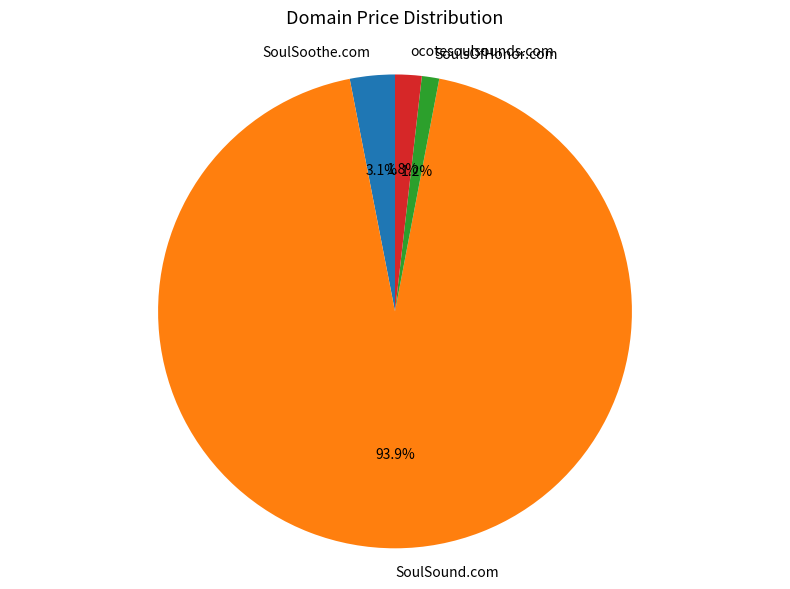

To the nearest percent, what is the difference between the SoulsOfHonor.com and SoulSound.com slice percentages?

93%